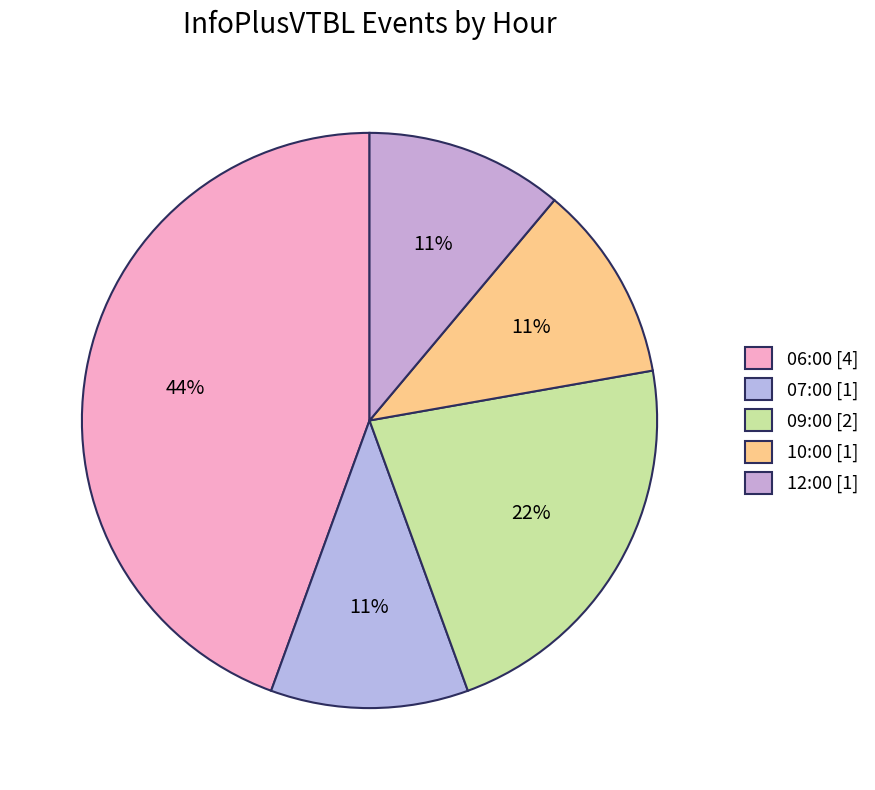

Count the number of slices in the pie.

5